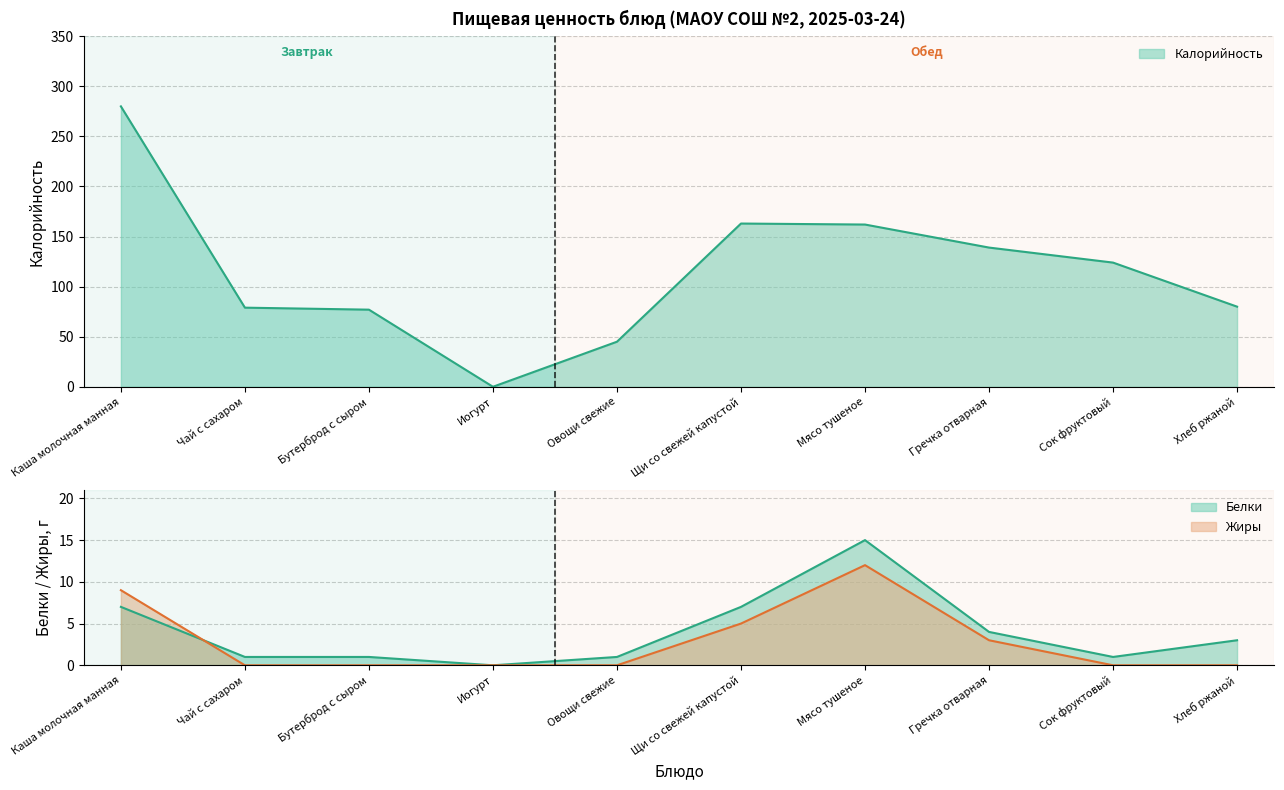

Where is the first local maximum for Жиры?

Мясо тушеное